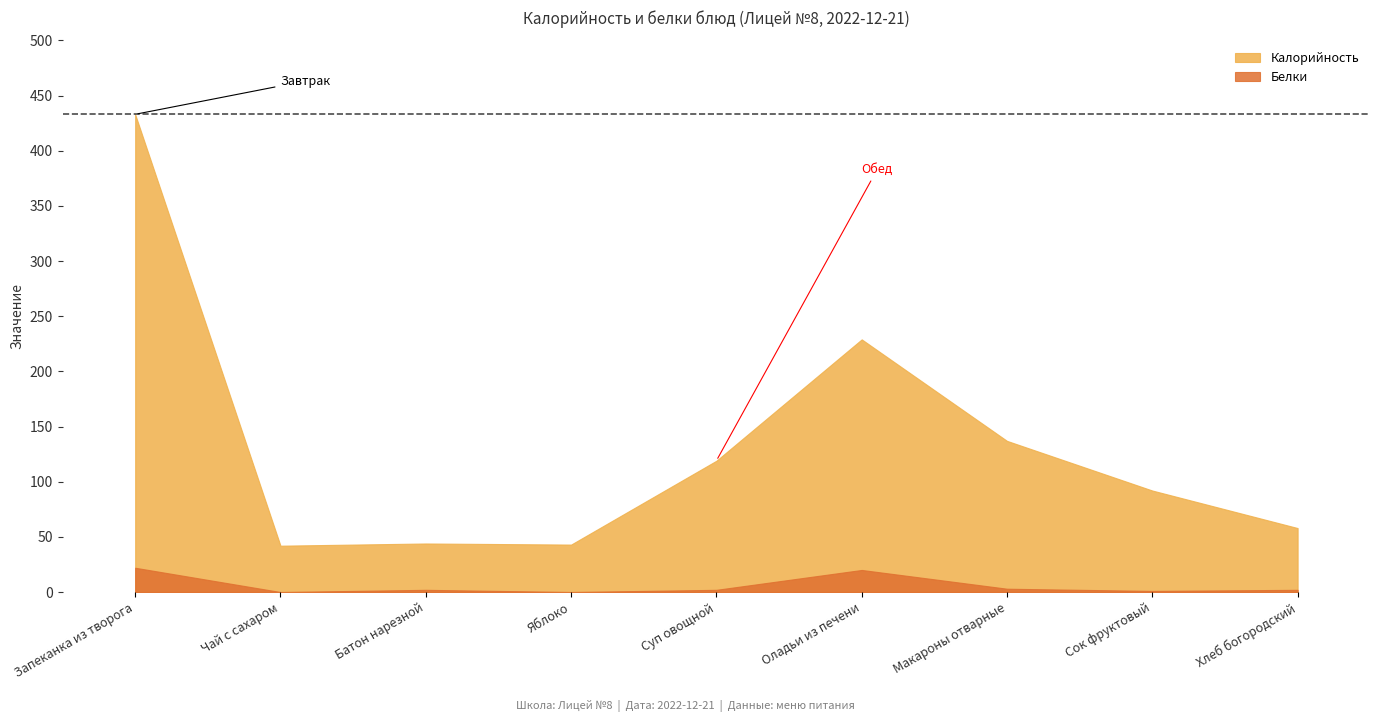

Which series has the largest total across all categories?

Калорийность